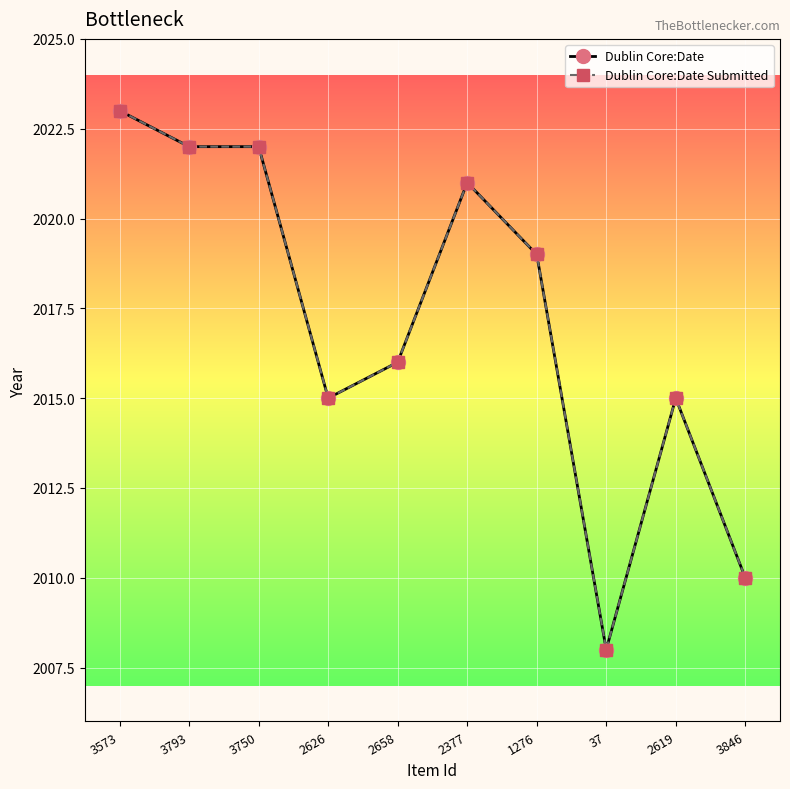

Is this an area chart (filled region under the line)?

No